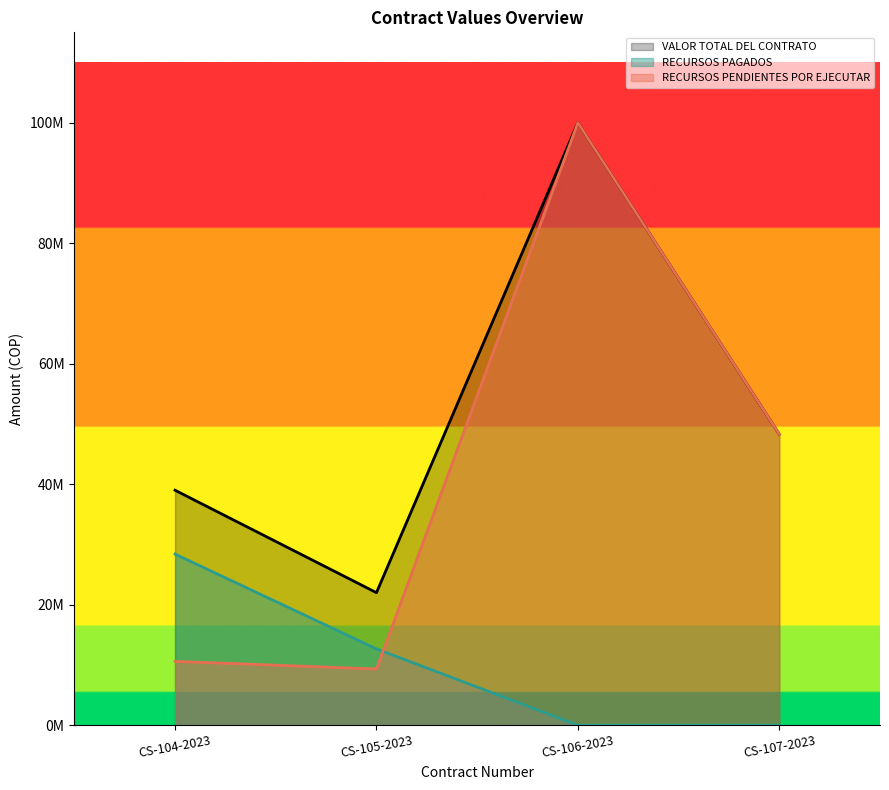

Is it true that RECURSOS PAGADOS equals 8987129 at CS-104-2023?

False